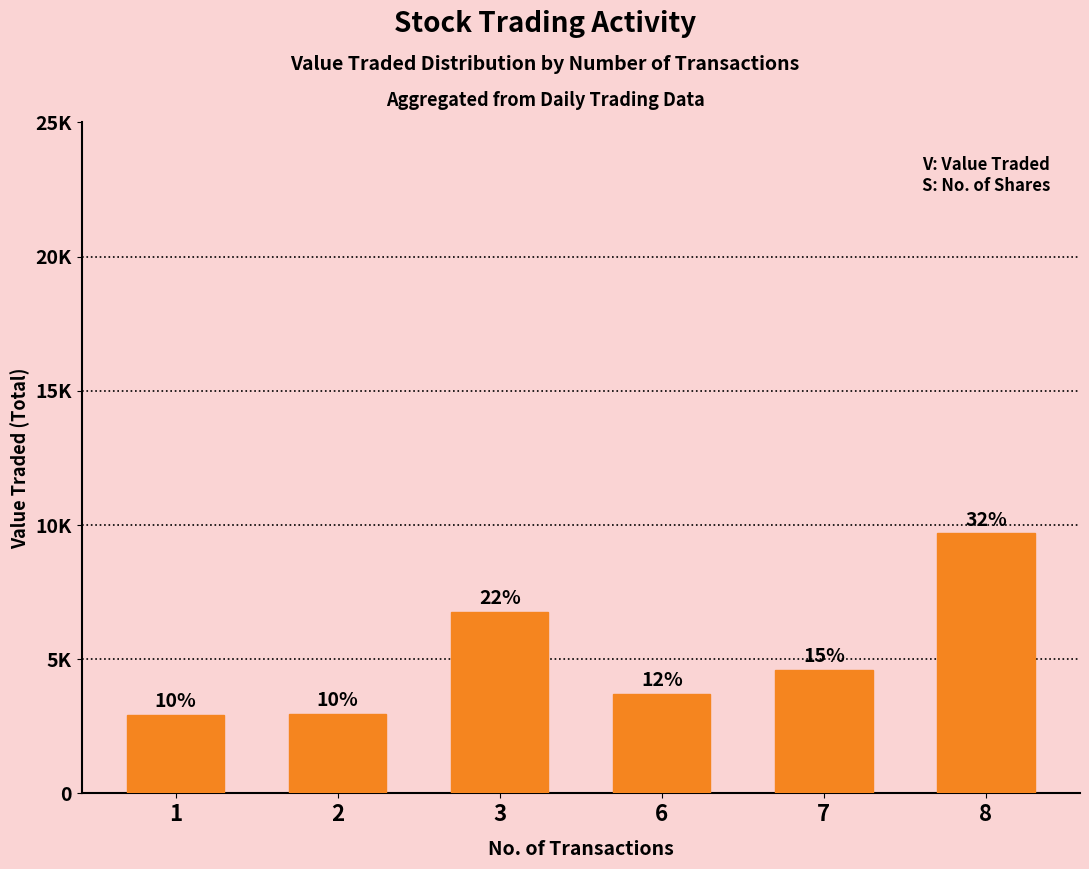

Does the chart contain any negative values?

No